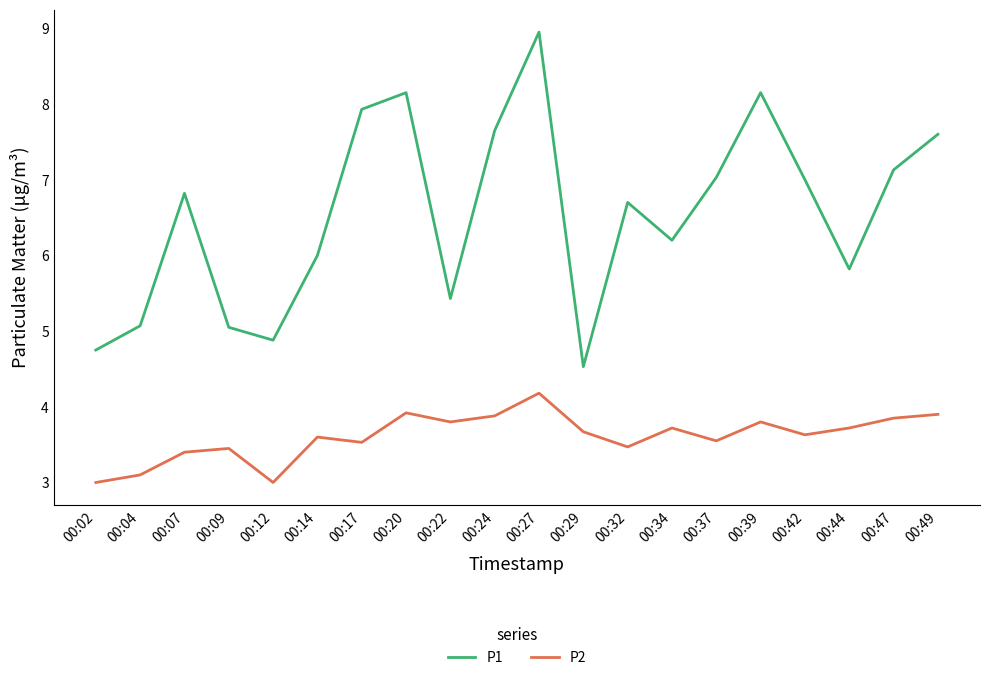

How many distinct data groups are displayed?

2